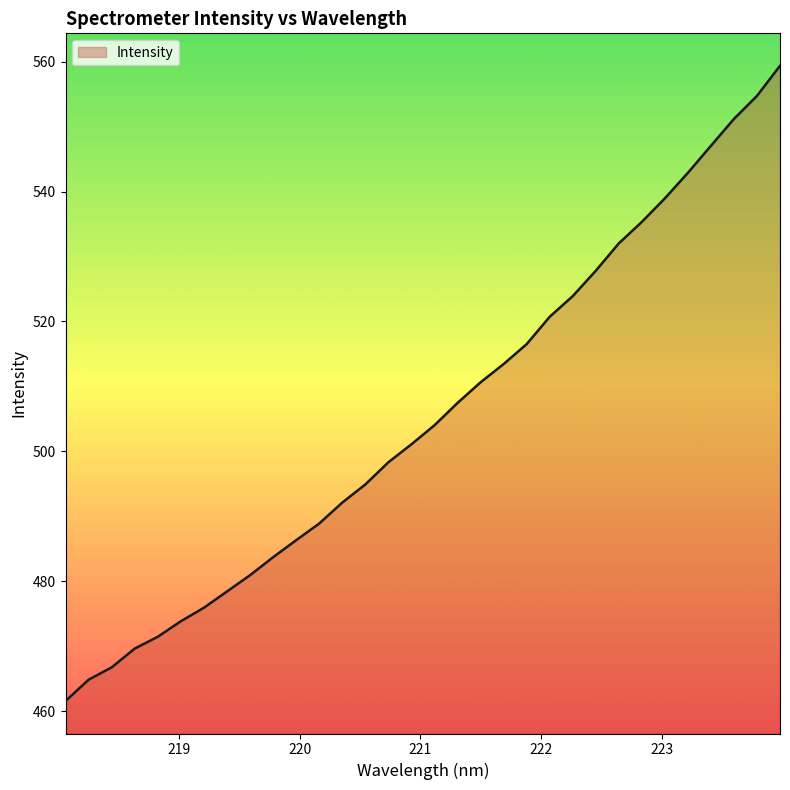

What is the minimum value shown in the chart?

461.6